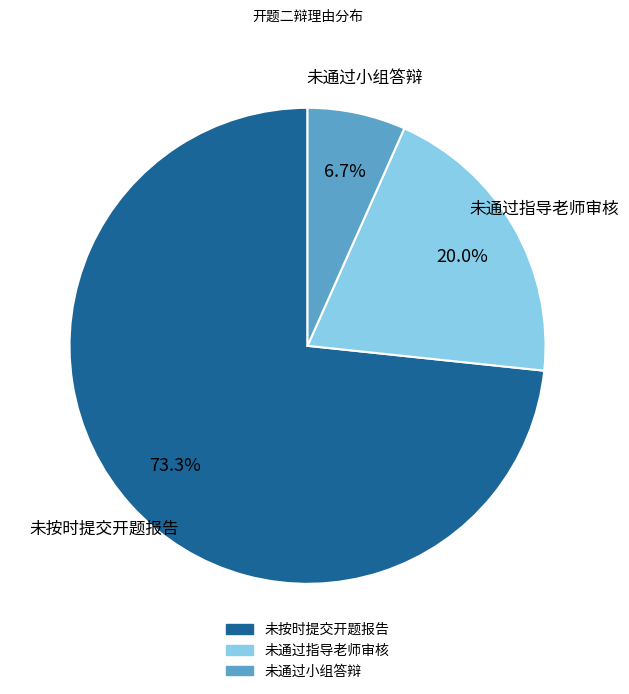

Which slice represents more than half of the pie?

未按时提交开题报告